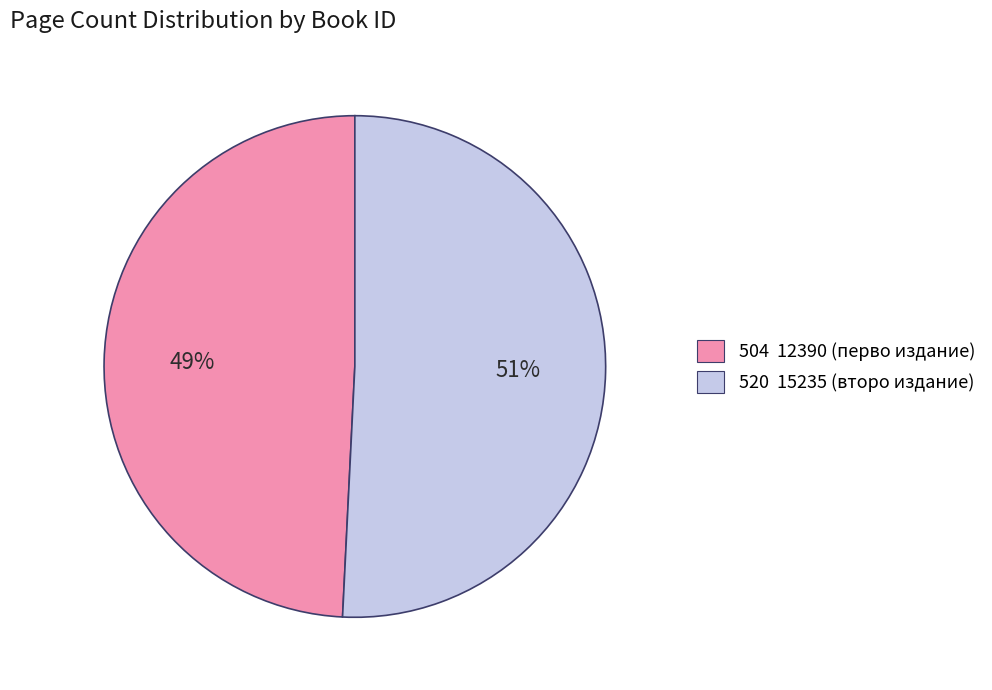

Which slice represents more than half of the pie?

520 15235 (второ издание)